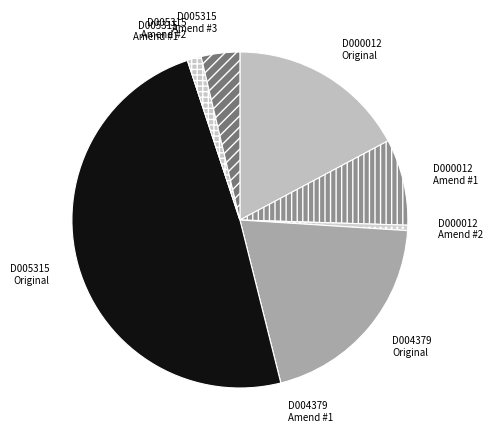

What is the largest slice in the pie chart?

D005315 Original